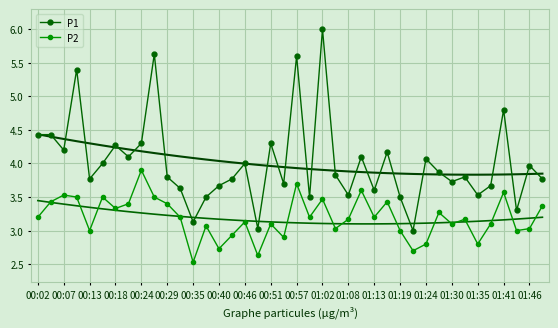

What is the sum of all P1 values?

160.4